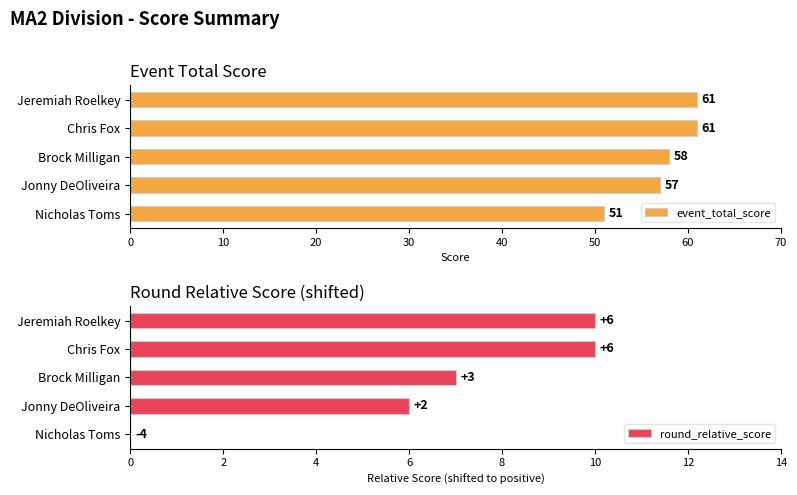

How many groups of bars are there?

5